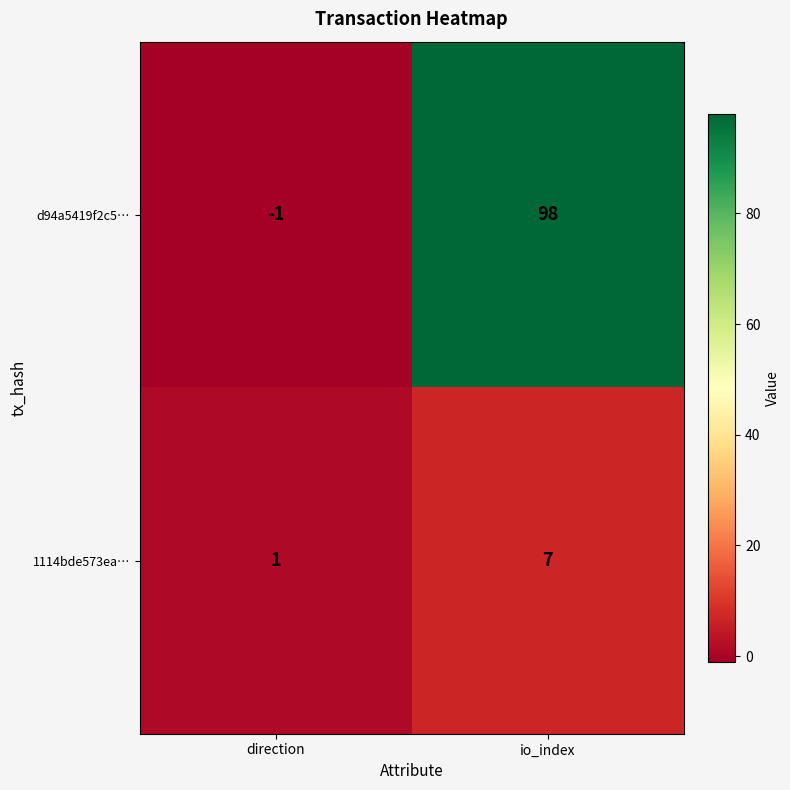

Rank the series by their average value, from highest to lowest.

d94a5419f2c5…, 1114bde573ea…